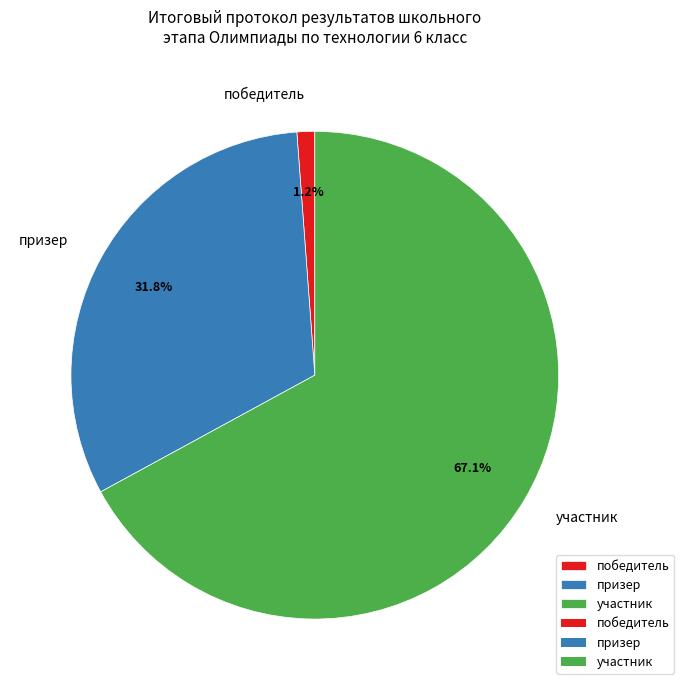

To the nearest percent, what is the combined percentage of призер and участник?

99%